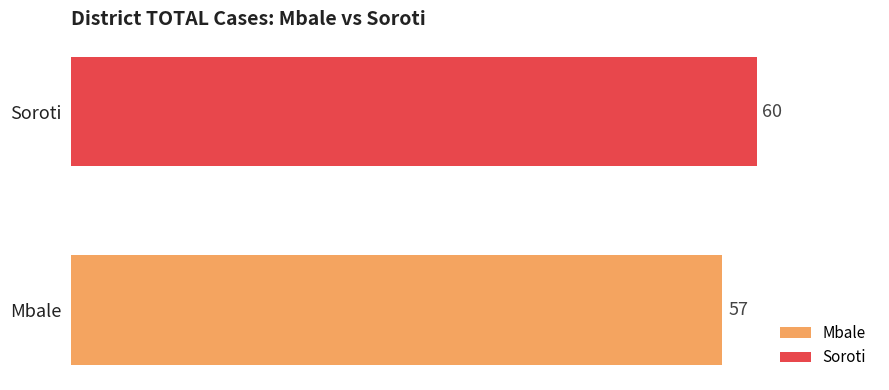

List the series in order of their overall mean, highest first.

Soroti, Mbale